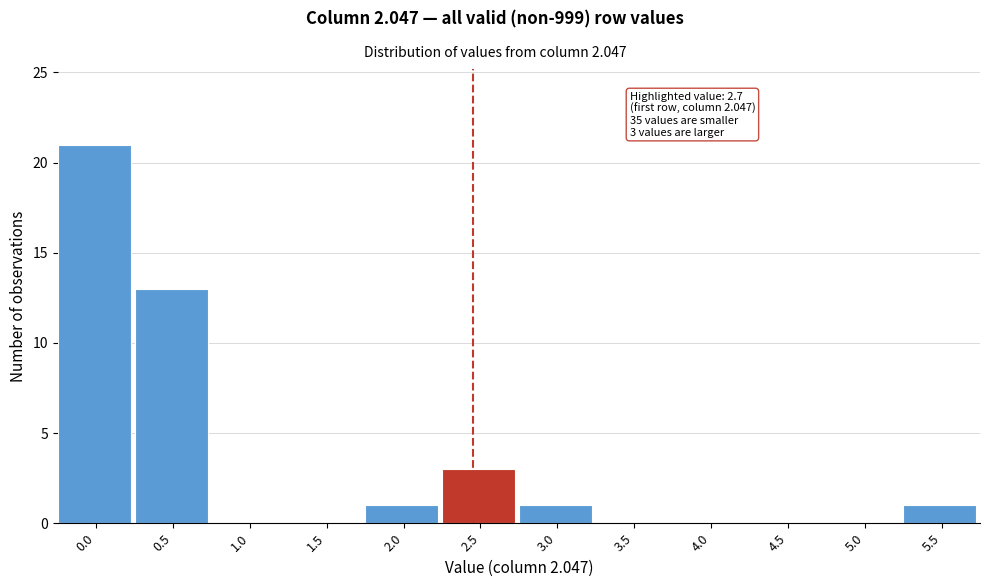

Reading left to right, transcribe all the data shown in this chart.

0.0=21	0.5=13	1.0=0	1.5=0	2.0=1	2.5=3	3.0=1	3.5=0	4.0=0	4.5=0	5.0=0	5.5=1